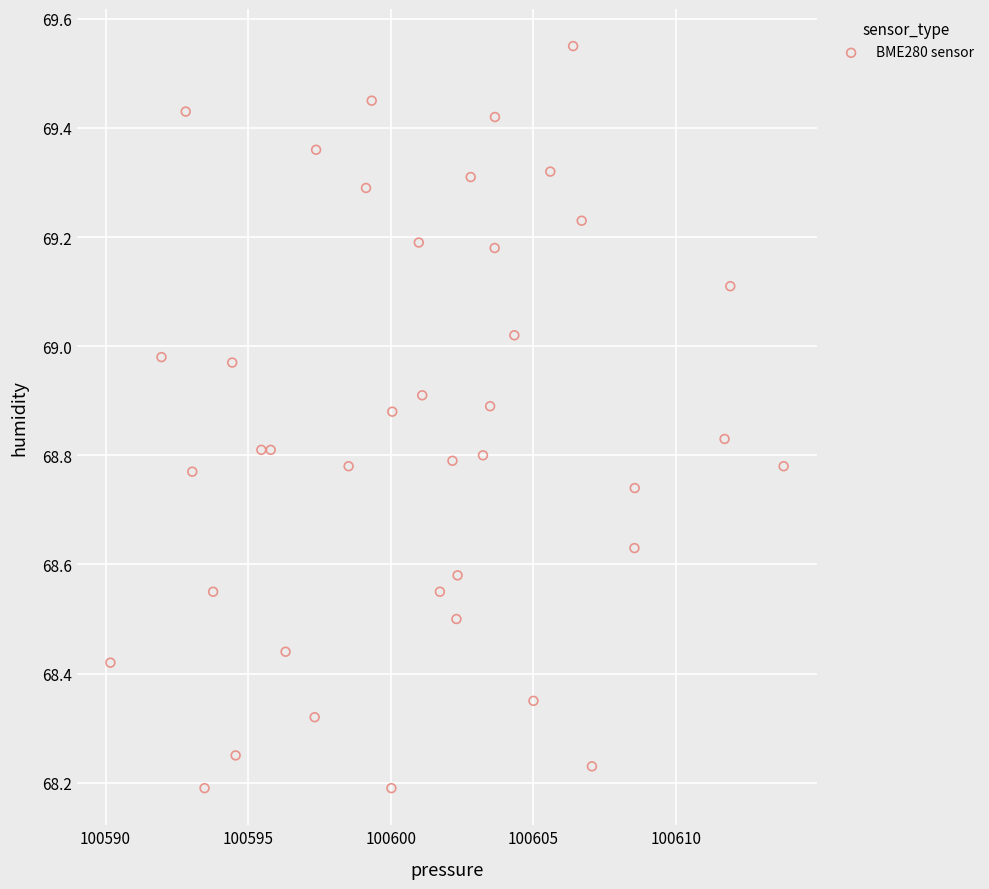

What is the range of Y values (max minus min)?

1.4